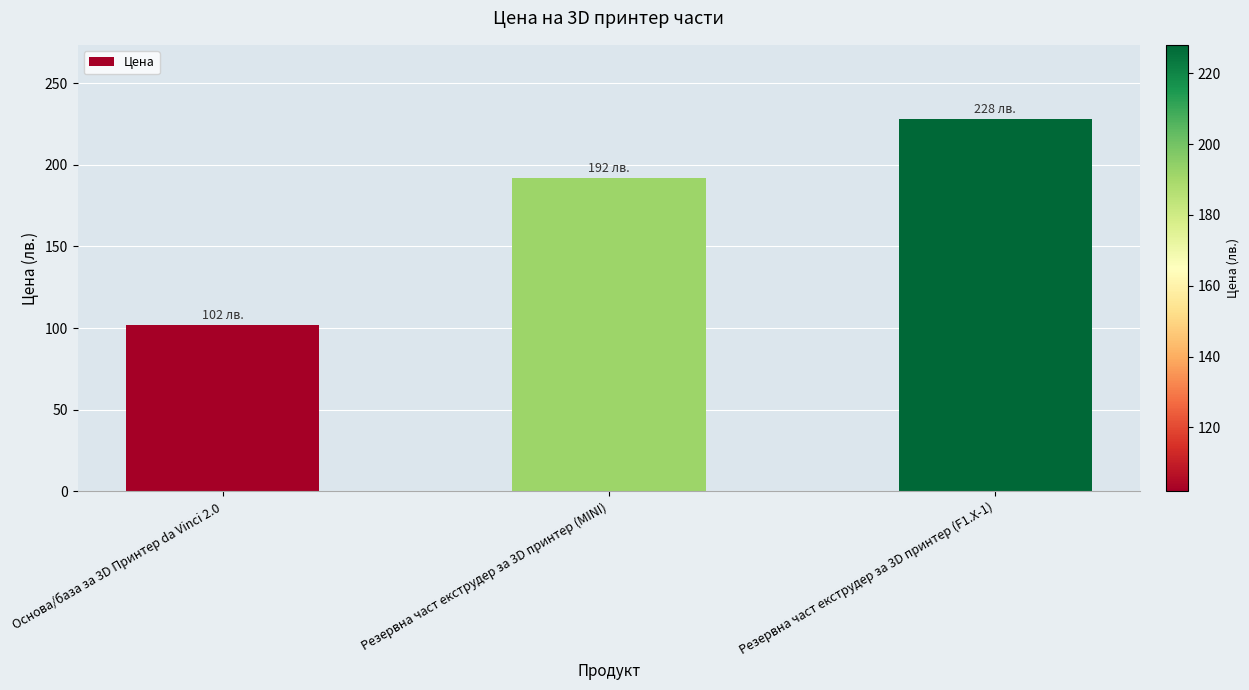

Between Основа/база за 3D Принтер da Vinci 2.0 and Резервна част екструдер за 3D принтер (MINI), which is larger?

Резервна част екструдер за 3D принтер (MINI)